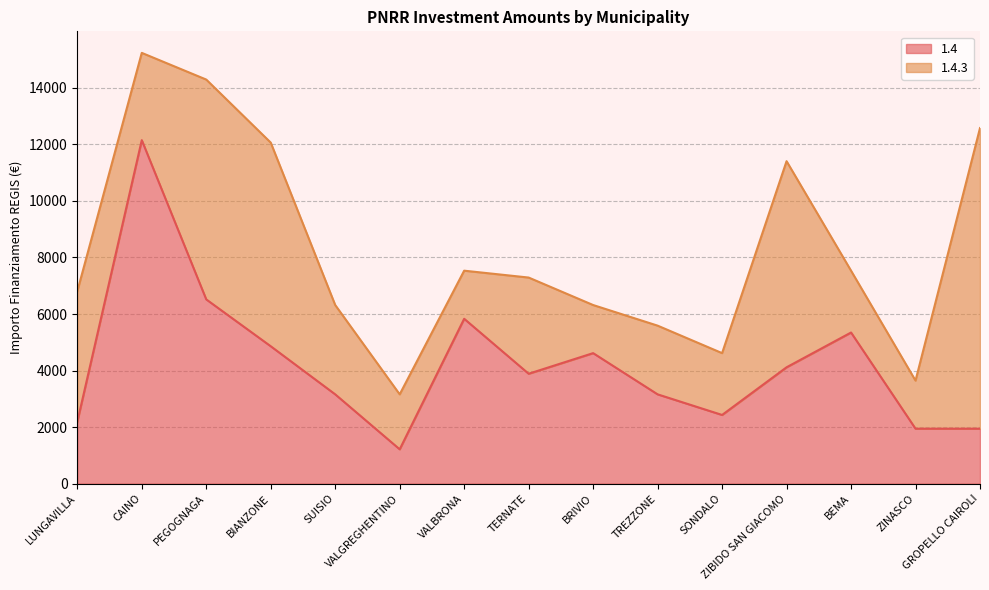

Which label corresponds to the smallest value in the chart?

VALGREGHENTINO